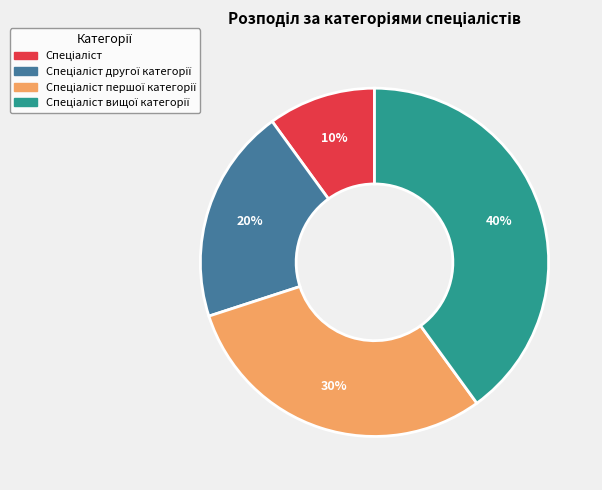

To the nearest percent, what is the difference between the largest and smallest slice percentages?

30%